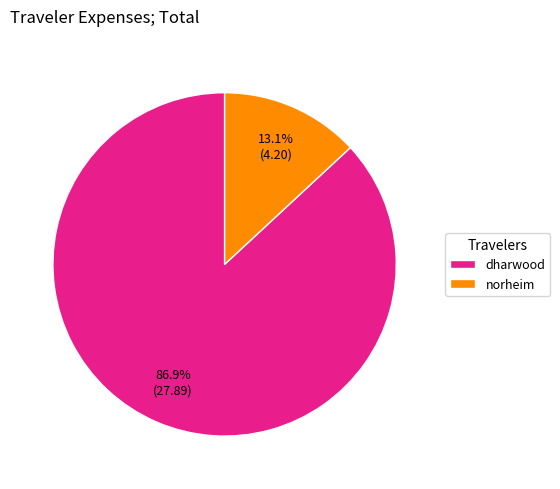

How many slices are in this pie chart?

2